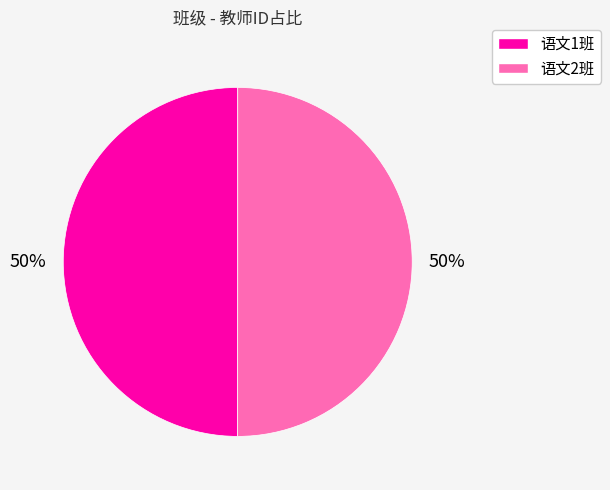

Is it true that 语文2班 is 42% of the pie?

False